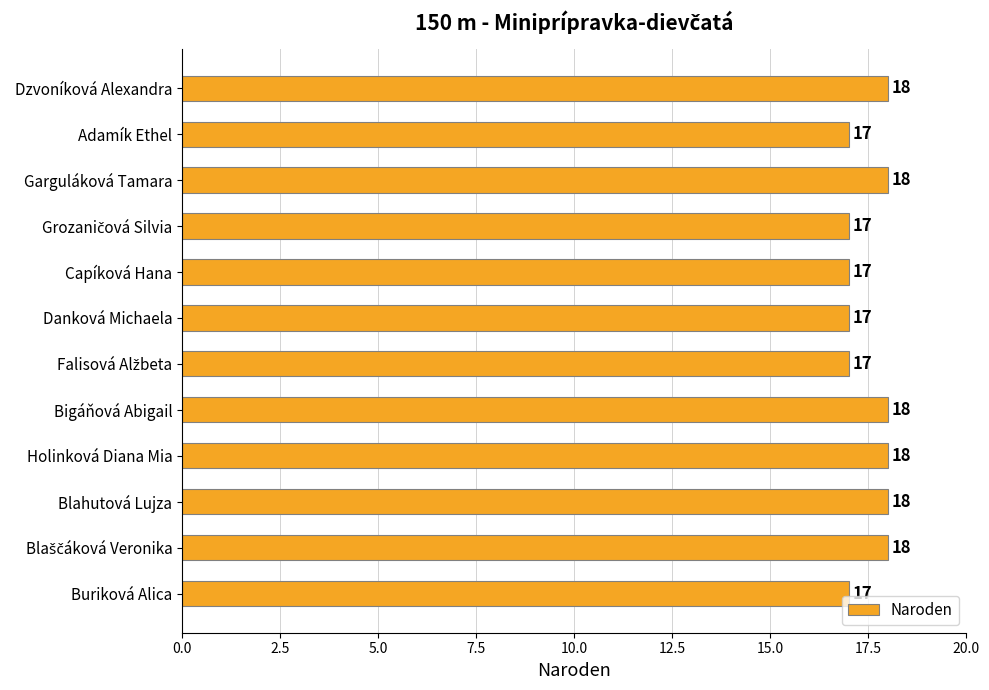

What is the greatest value displayed?

18